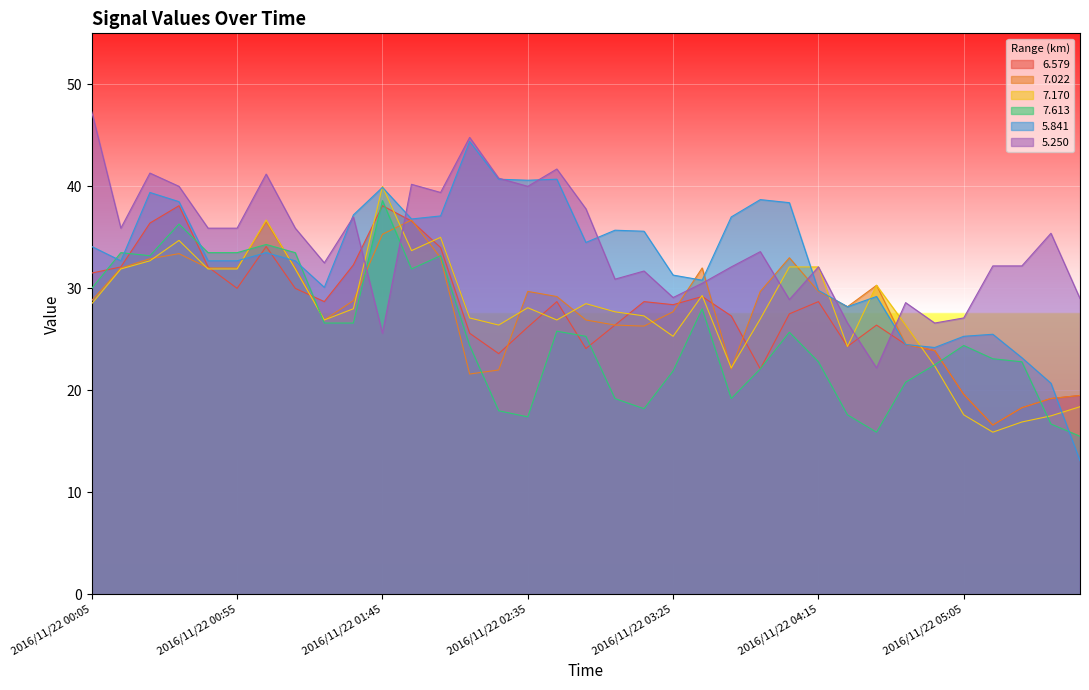

How many lines are shown in the chart?

6